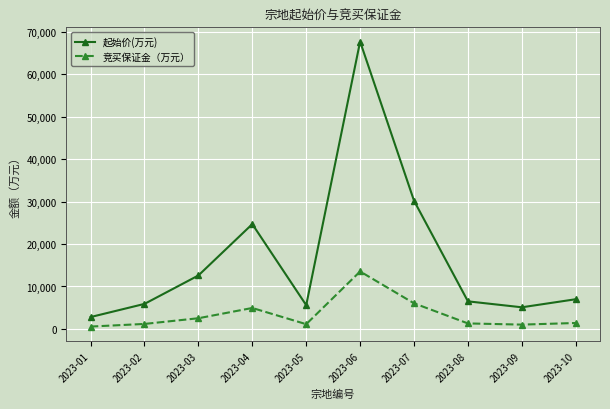

What is the value of the 起始价(万元) point at the 8th from the left?

6500